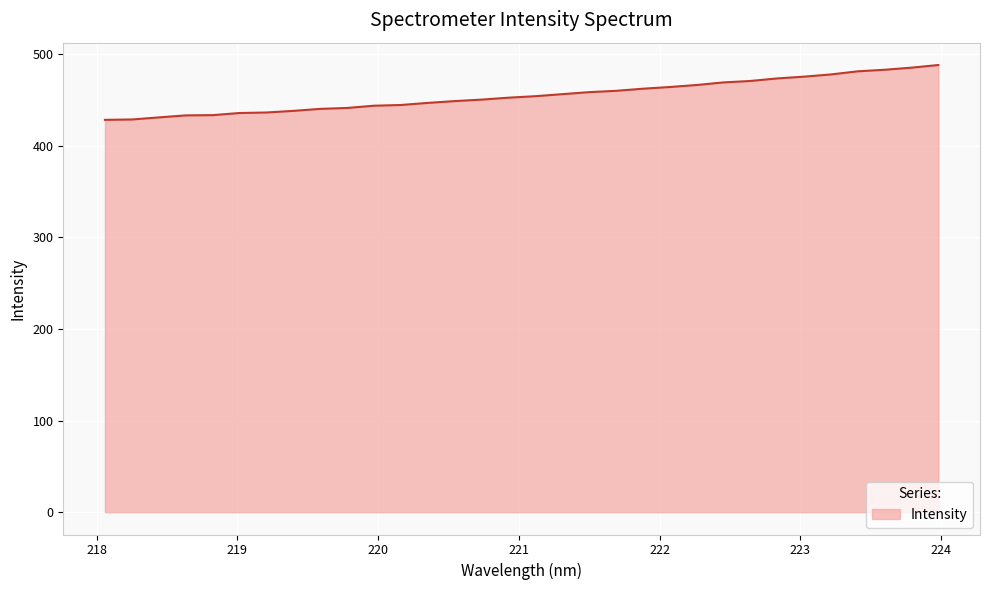

What is the difference between the maximum and minimum values?

59.9